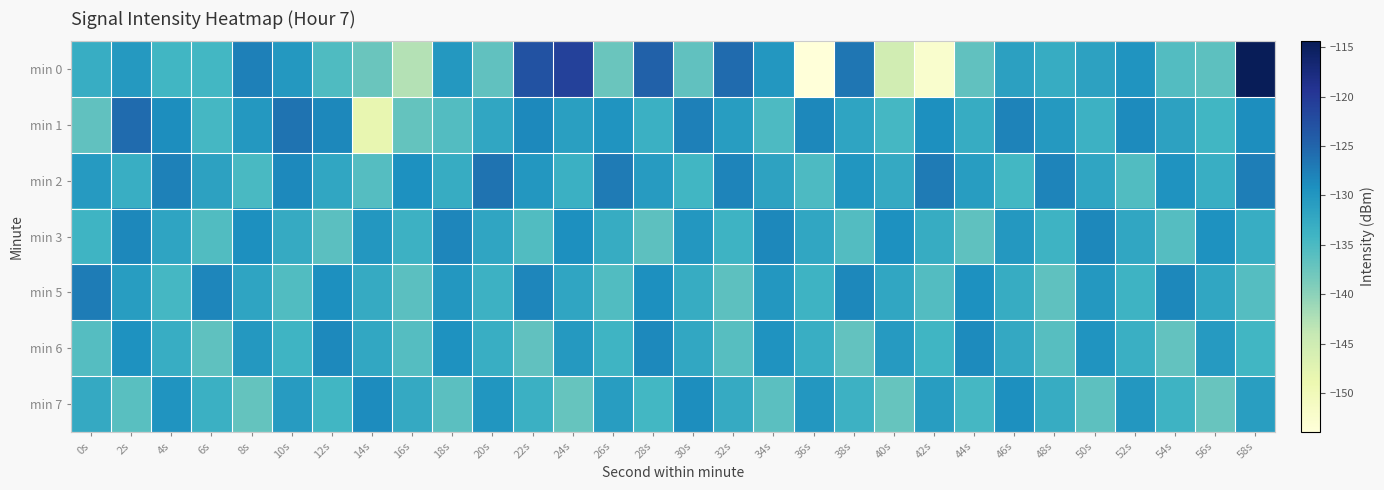

At which category is the sum across all series the highest?

58s